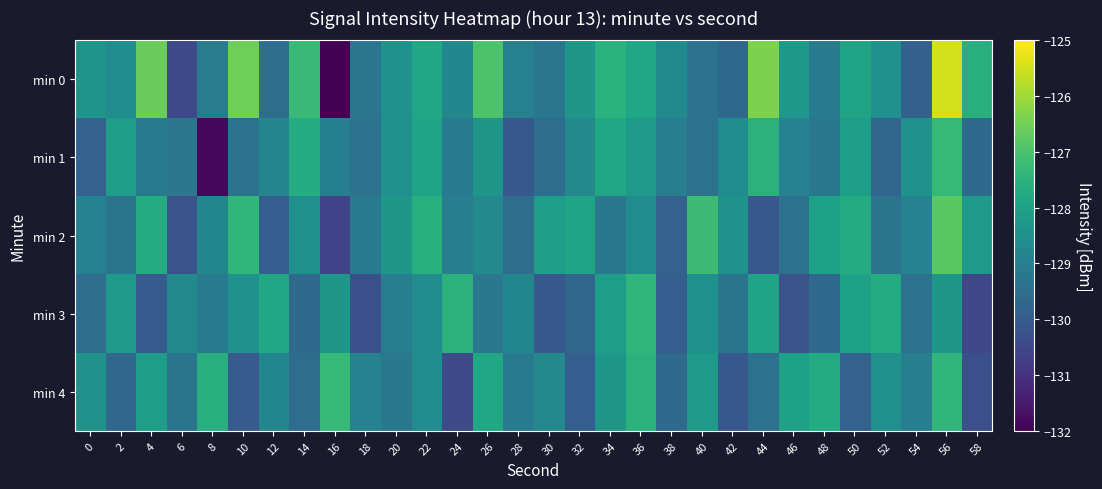

Which series changed the most between 32 and 38?

min 2